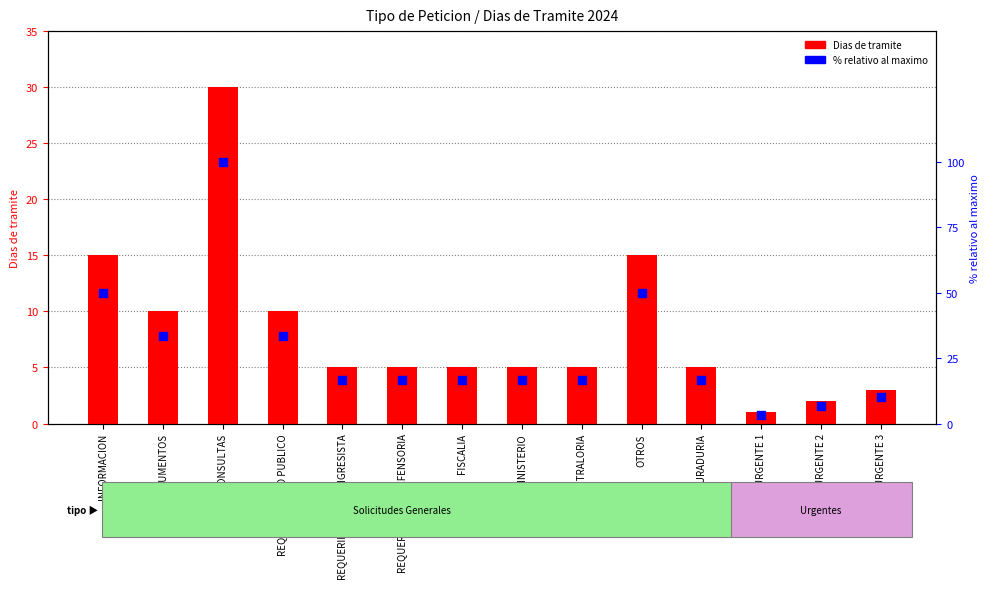

Which series has the widest spread of Y values?

% relativo al maximo